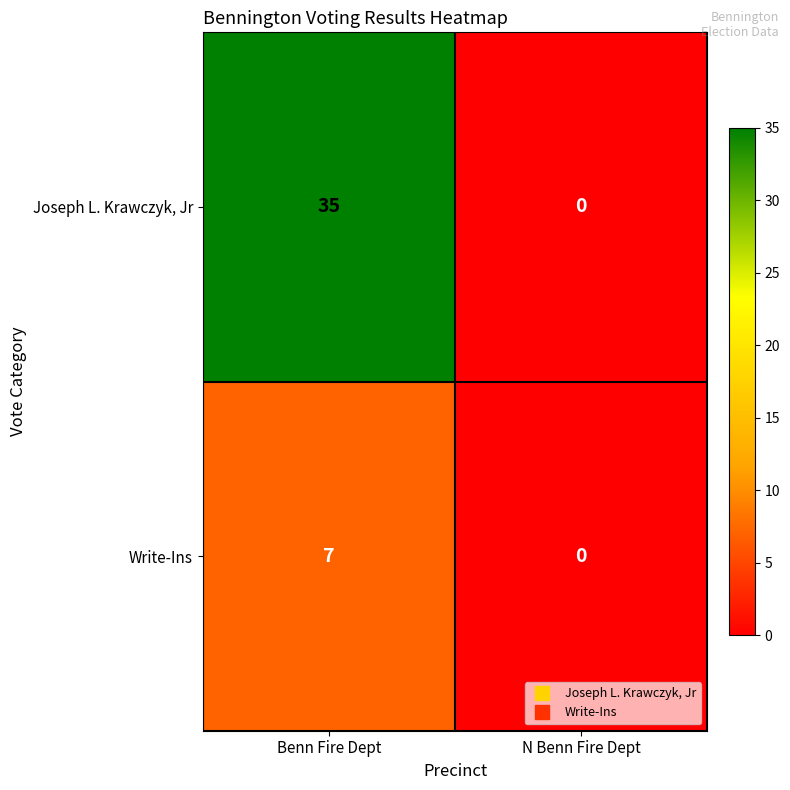

Rank the series by their maximum value, from highest to lowest.

Joseph L. Krawczyk, Jr, Write-Ins